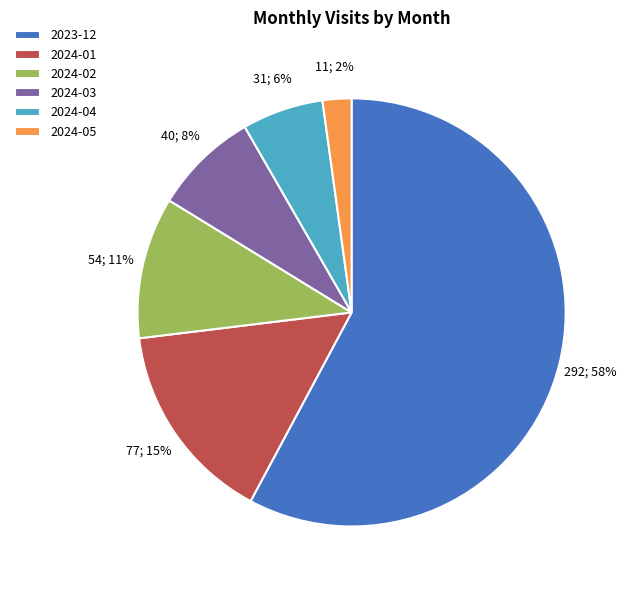

Approximately how many times larger is the value at 2024-01 compared to 2024-03?

1.9